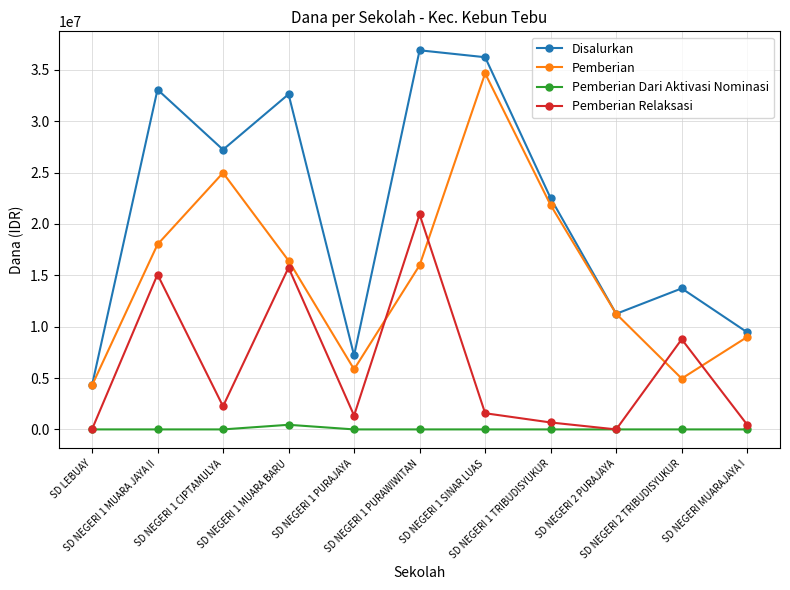

True or false: Pemberian has more than 1 points higher than both neighbors.

True